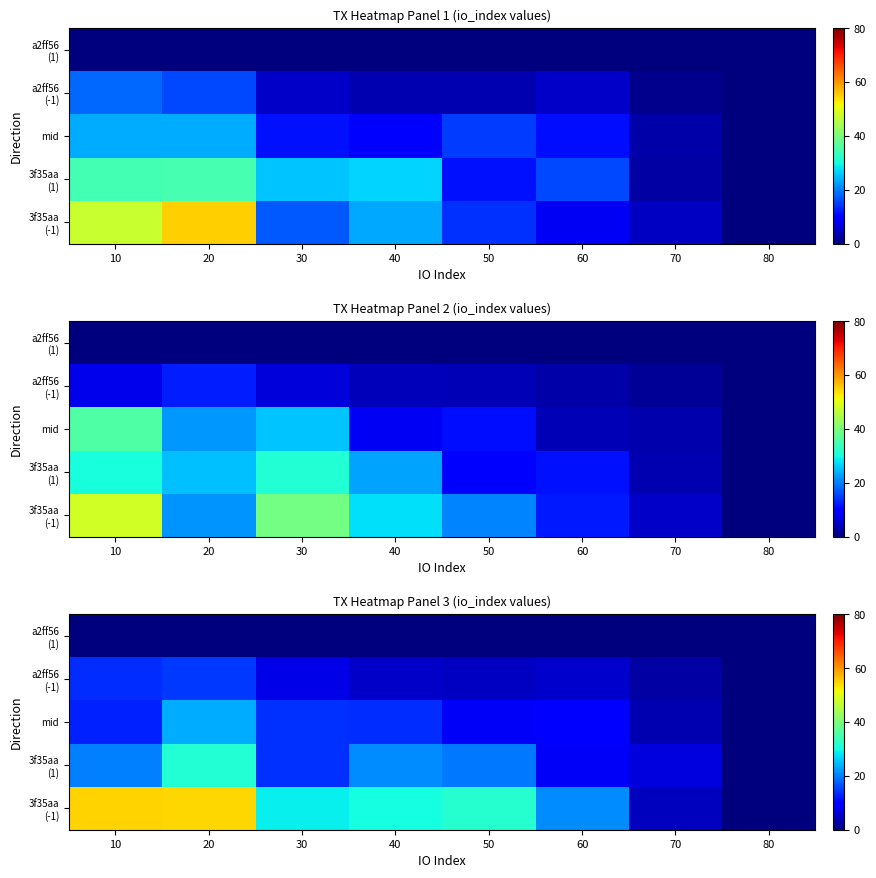

What is the sum of all mid values?

84.6